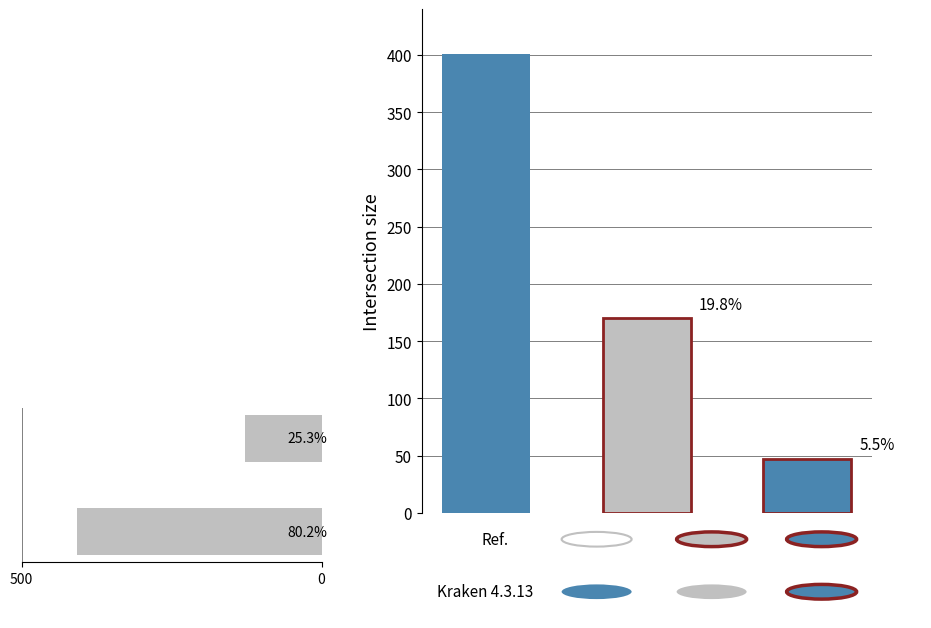

Which has a higher value, 500 or 0?

500